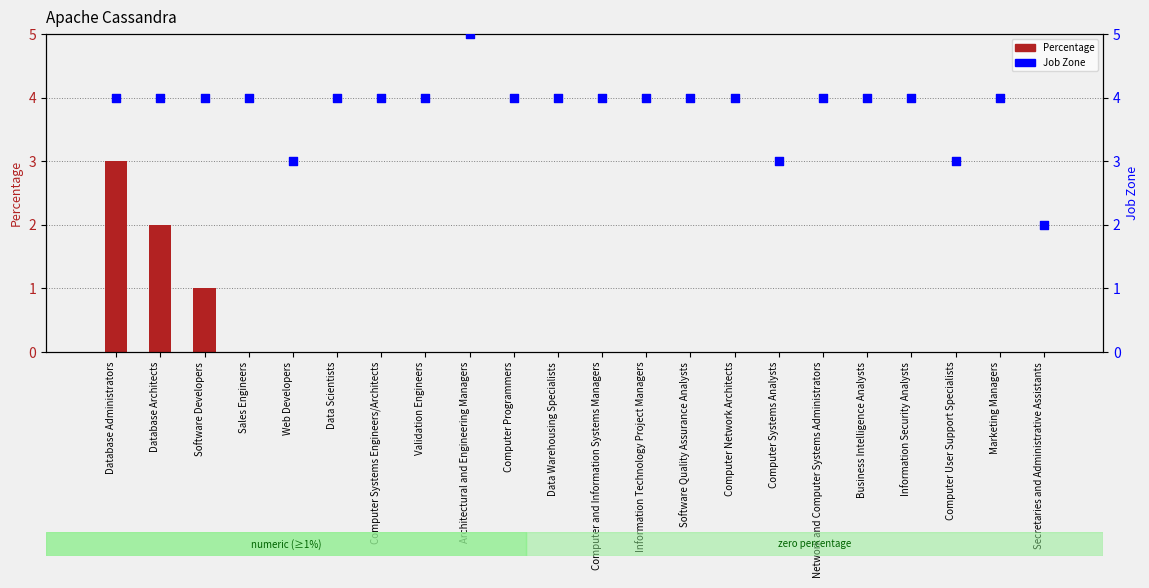

At which category is the sum across all series the highest?

Database Administrators